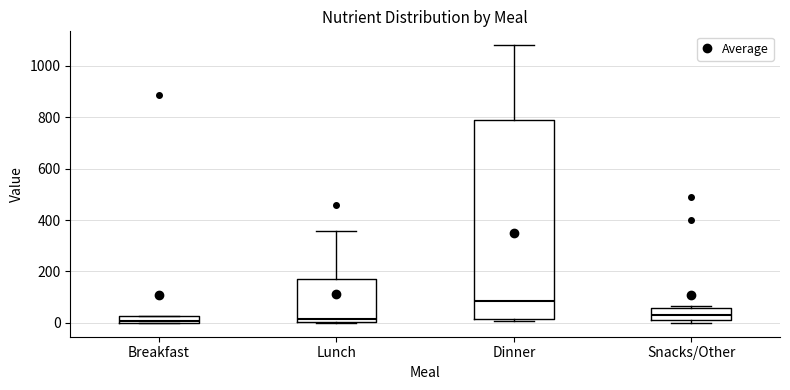

Where is the lower edge of the box for Snacks/Other on the y-axis? The values are not printed on the chart, so give them approximately, as read against the axis.

20